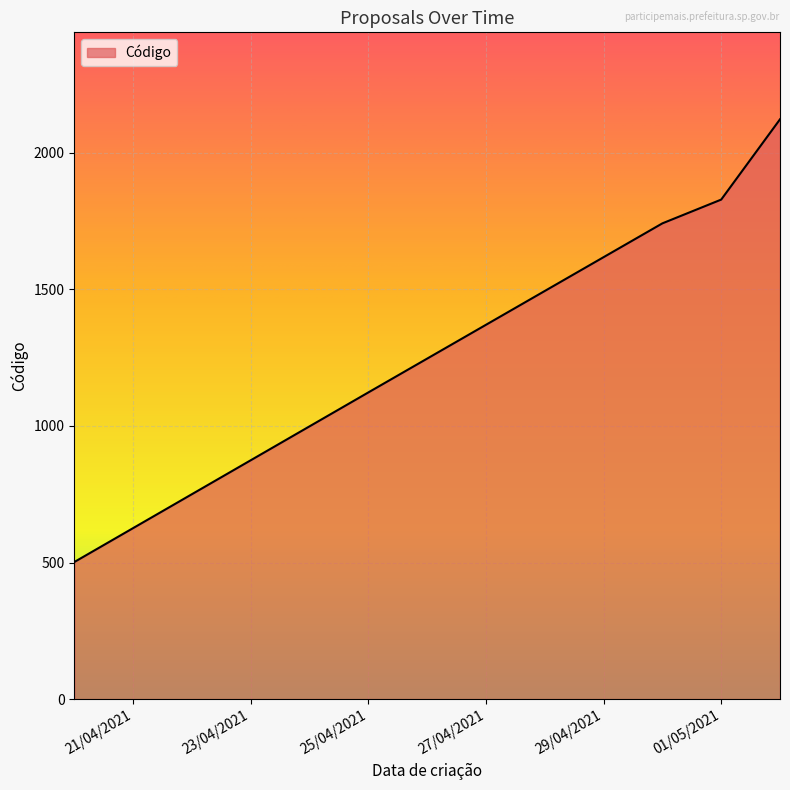

True or false: the data has more than 1 interior local peaks.

False